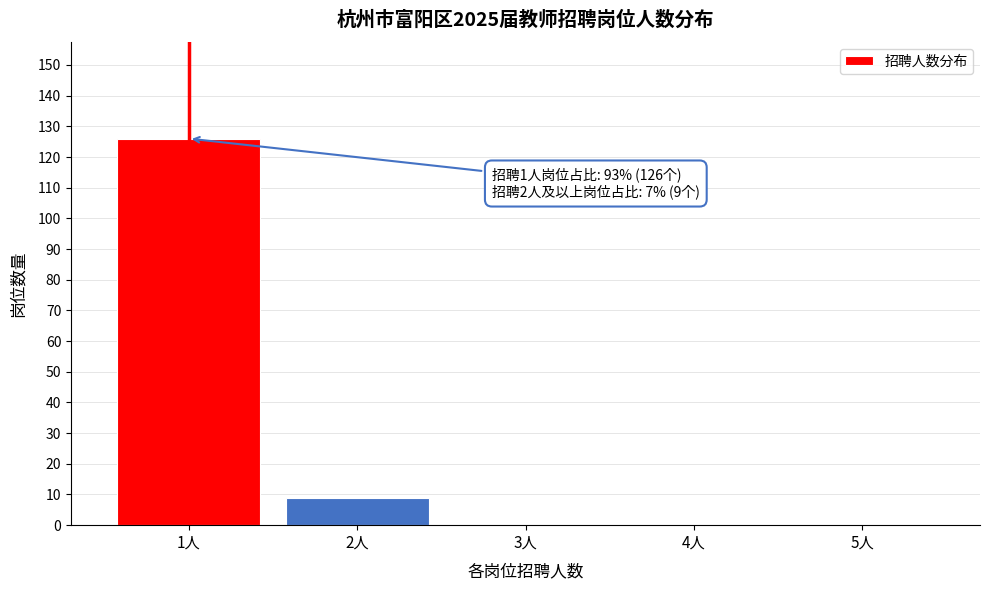

Reading left to right, extract all data points from this chart.

1人=126	2人=9	3人=0	4人=0	5人=0